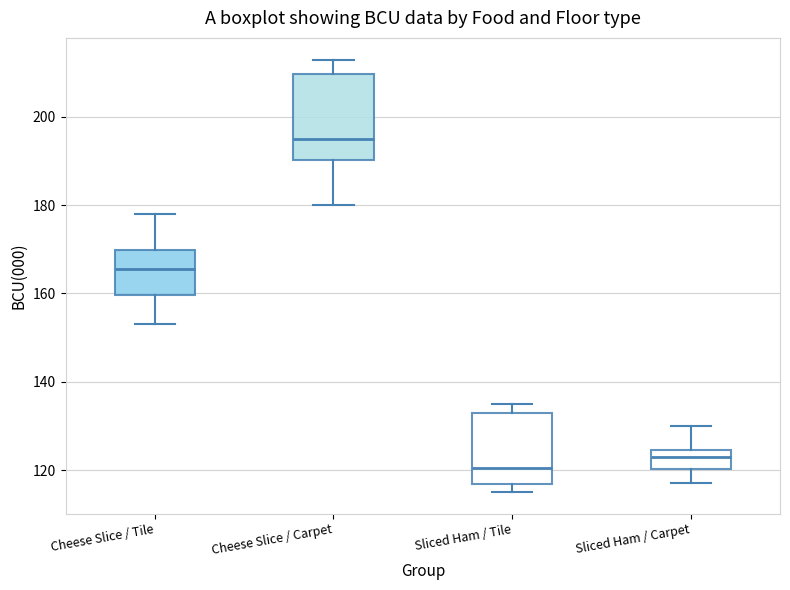

Which box's median line is the highest?

Cheese Slice / Carpet